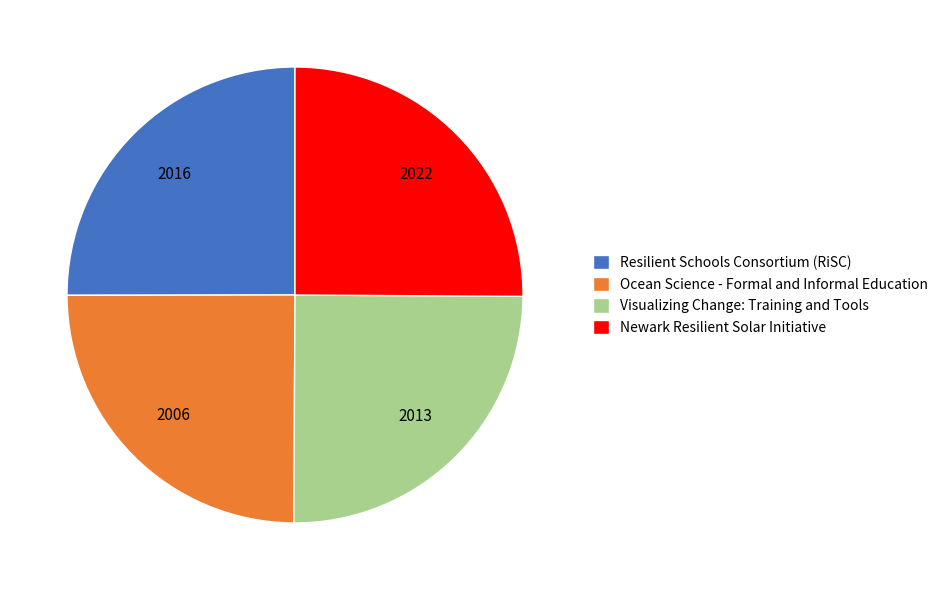

True or false: Resilient Schools Consortium (RiSC) accounts for 25% of the total.

True